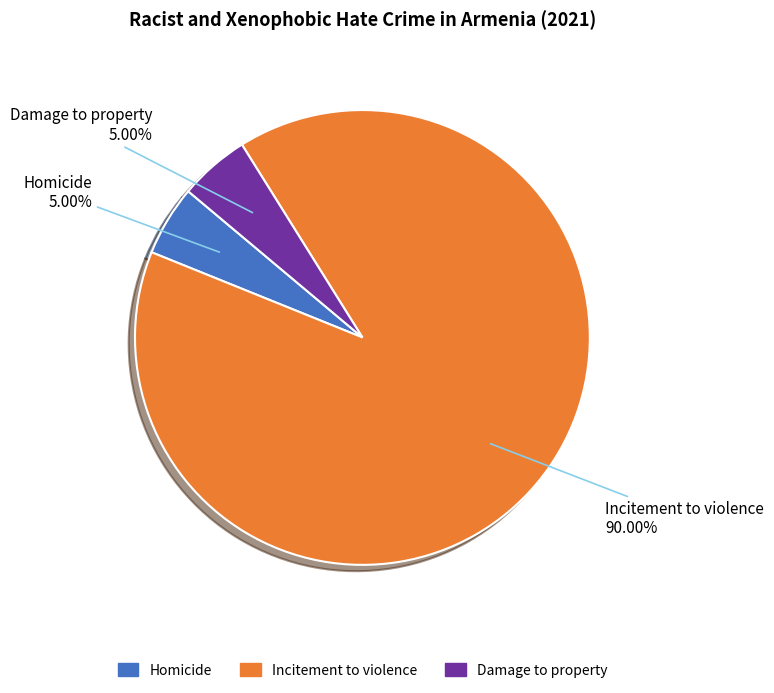

Which category has the biggest portion of the pie?

Incitement to violence